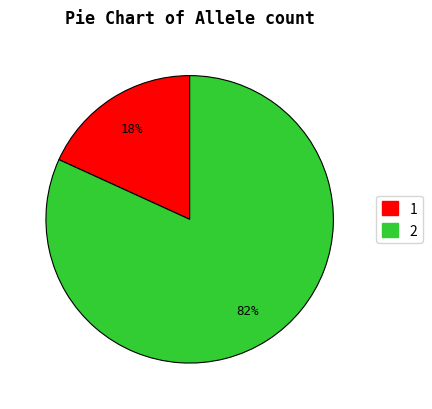

Is there any slice that represents more than half of the pie?

Yes